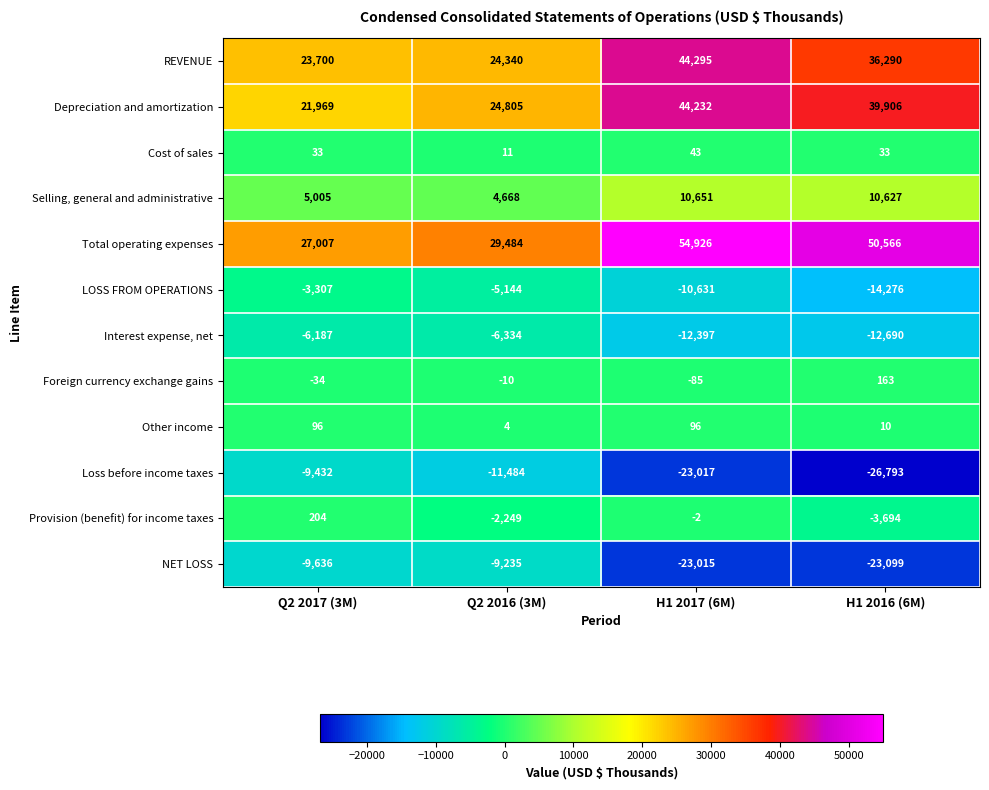

Count the number of categories in the chart.

4